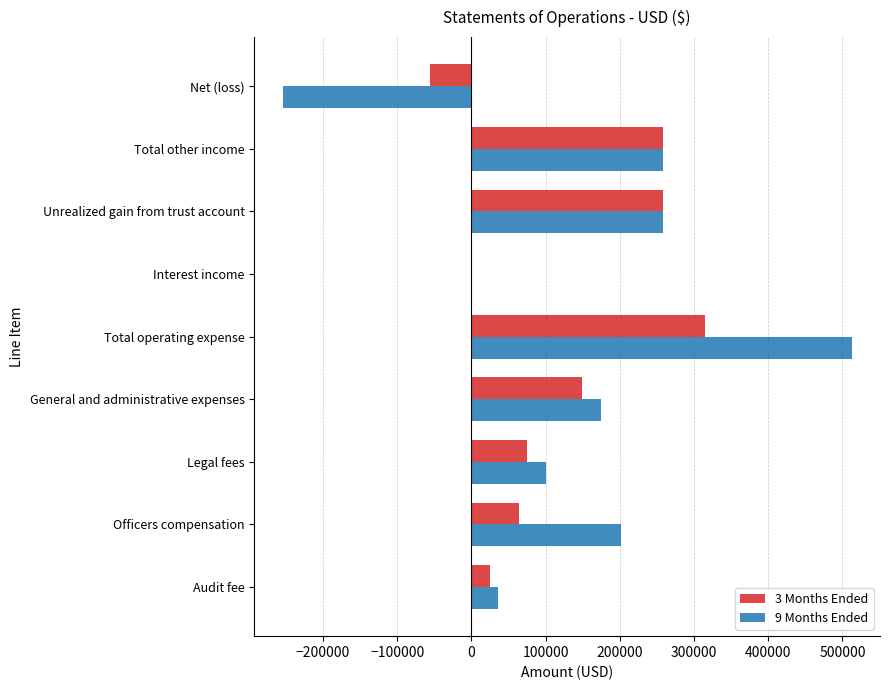

What is the maximum value shown in the chart?

512262